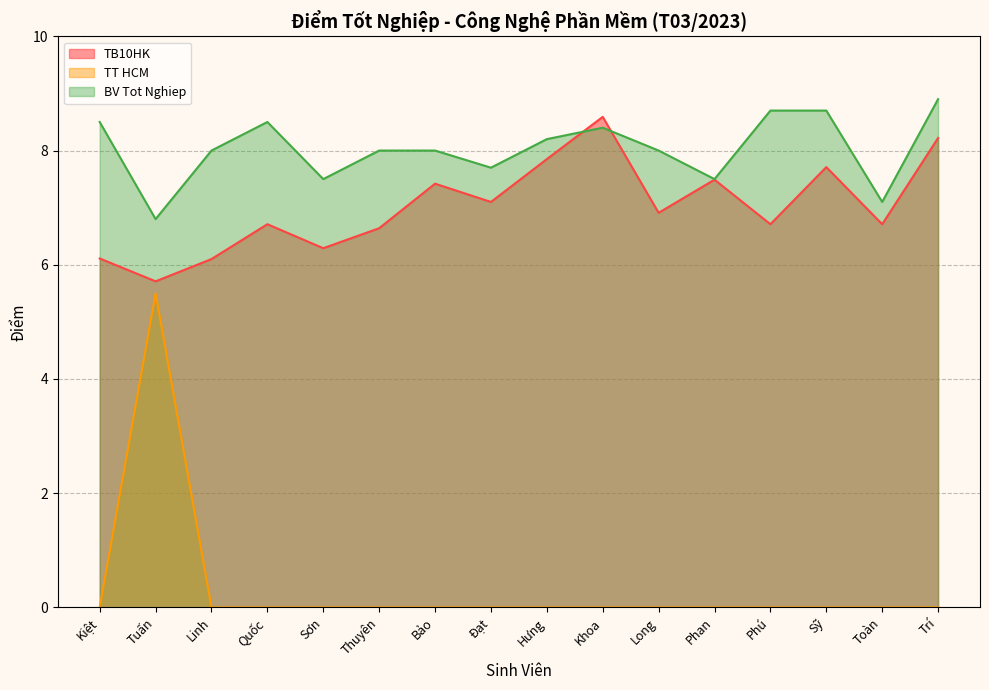

Rank the series by their maximum value, from highest to lowest.

BV Tot Nghiep, TB10HK, TT HCM